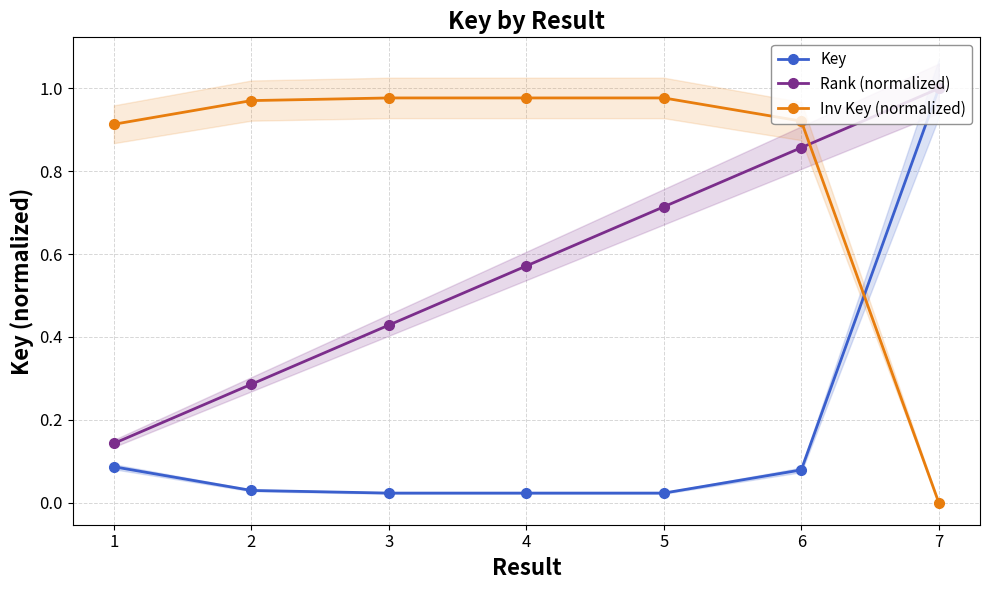

The Inv Key (normalized) series shows 1.4 at 6. True or false?

False